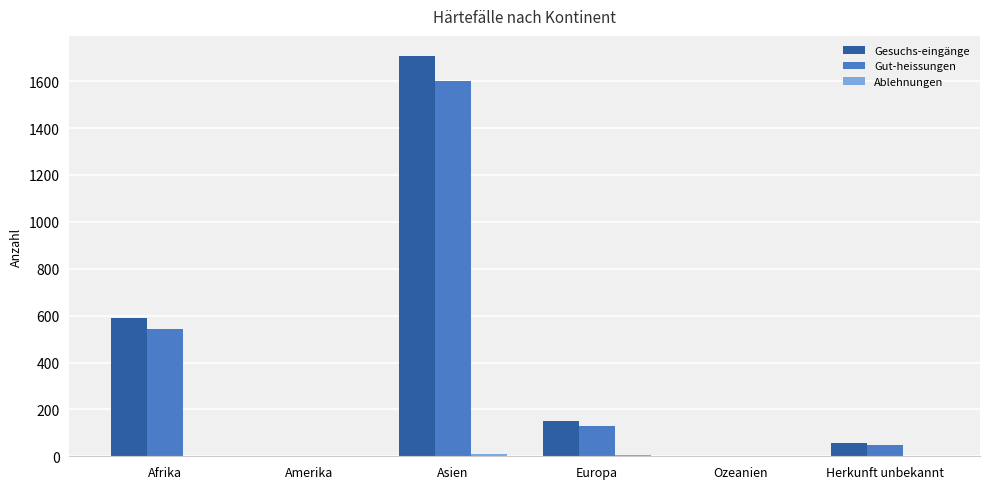

At which label does Gut-heissungen reach its peak?

Asien